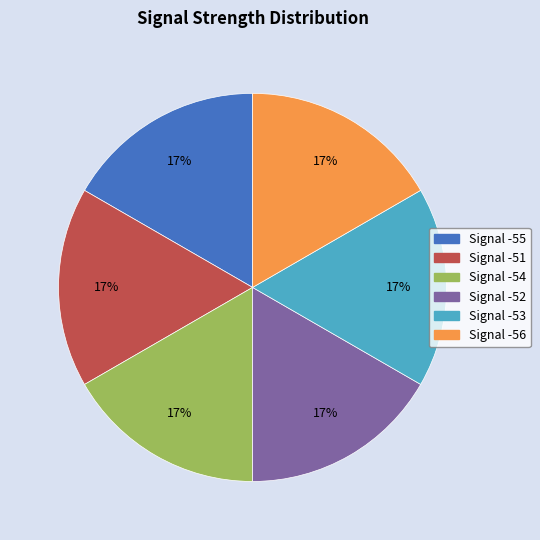

Is there a majority slice in this chart?

No